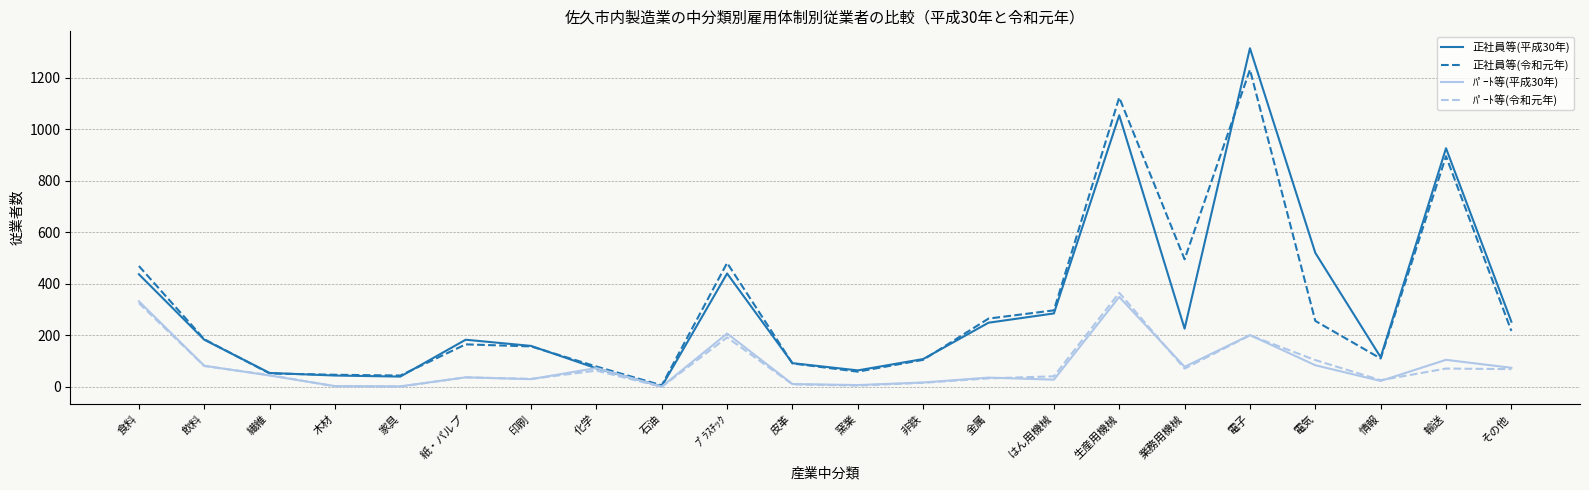

At which label does 正社員等(令和元年) first exceed 185?

食料